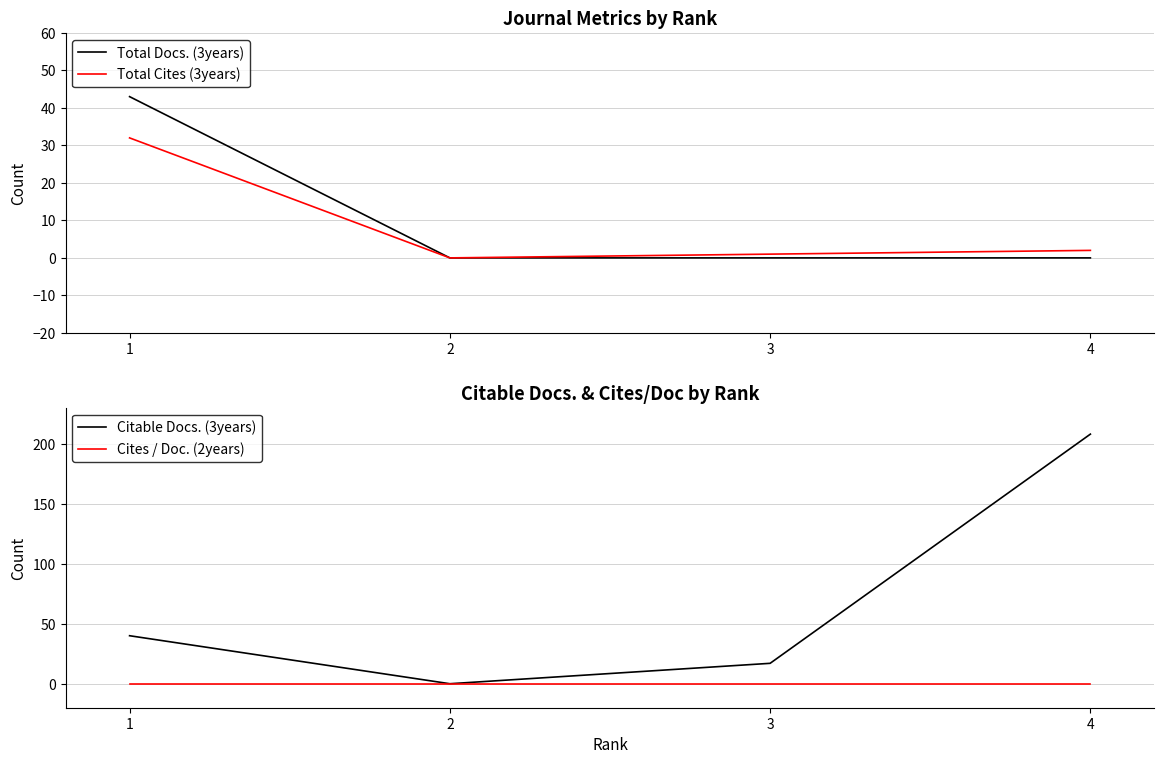

Reading left to right, transcribe all the data shown in this chart.

Total Docs. (3years): 43	0	0	0
Total Cites (3years): 32	0	1	2
Citable Docs. (3years): 40	0	17	208
Cites / Doc. (2years): 0	0	0	0